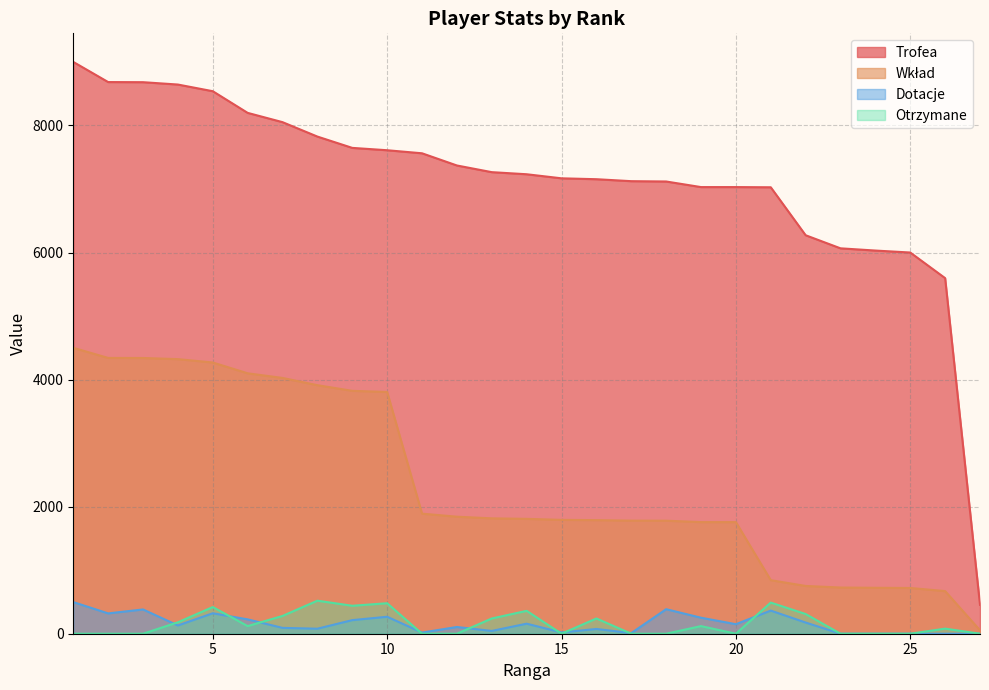

Count the number of data series in this chart.

4